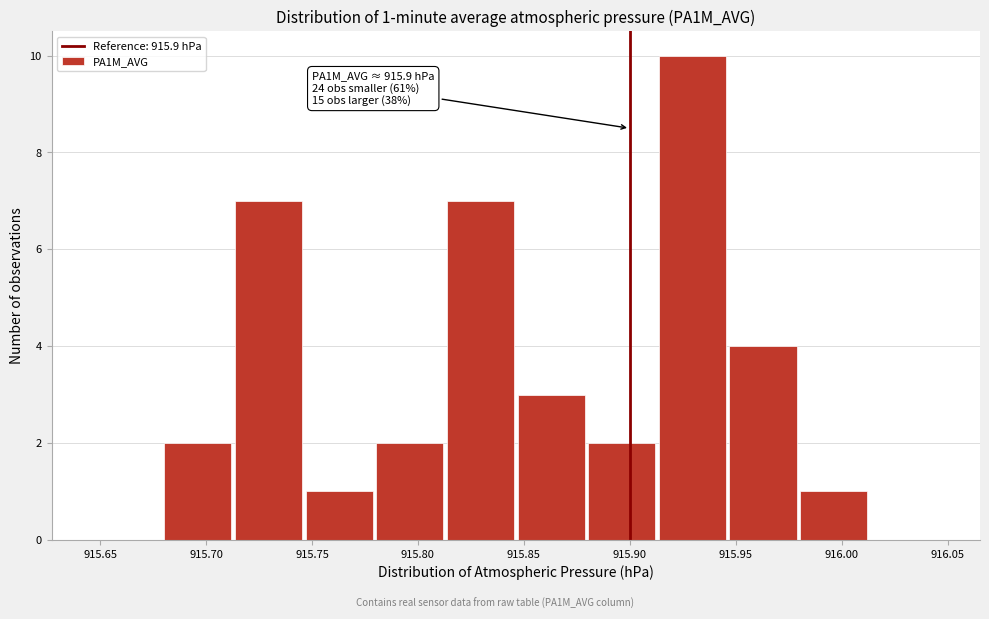

Which range on the x-axis has the tallest bar?

915.915 to 915.945